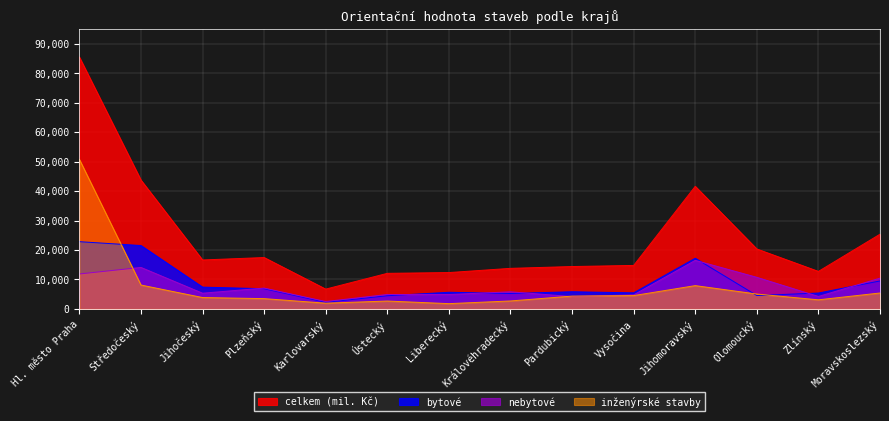

Reading left to right, extract all data points from this chart.

celkem (mil. Kč): 85427	43712	16617	17442	6733	12082	12345	13774	14388	14765	41600	20346	12736	25359
bytové: 22821	21511	7405	6858	2251	4480	5660	5243	5834	5461	17202	4548	5405	9499
inženýrské stavby: 50743	8115	3871	3501	1959	2684	1801	2713	4361	4530	7914	5064	3095	5413
nebytové: 11863	14086	5341	7083	2523	4918	4884	5818	4193	4774	16484	10734	4236	10447